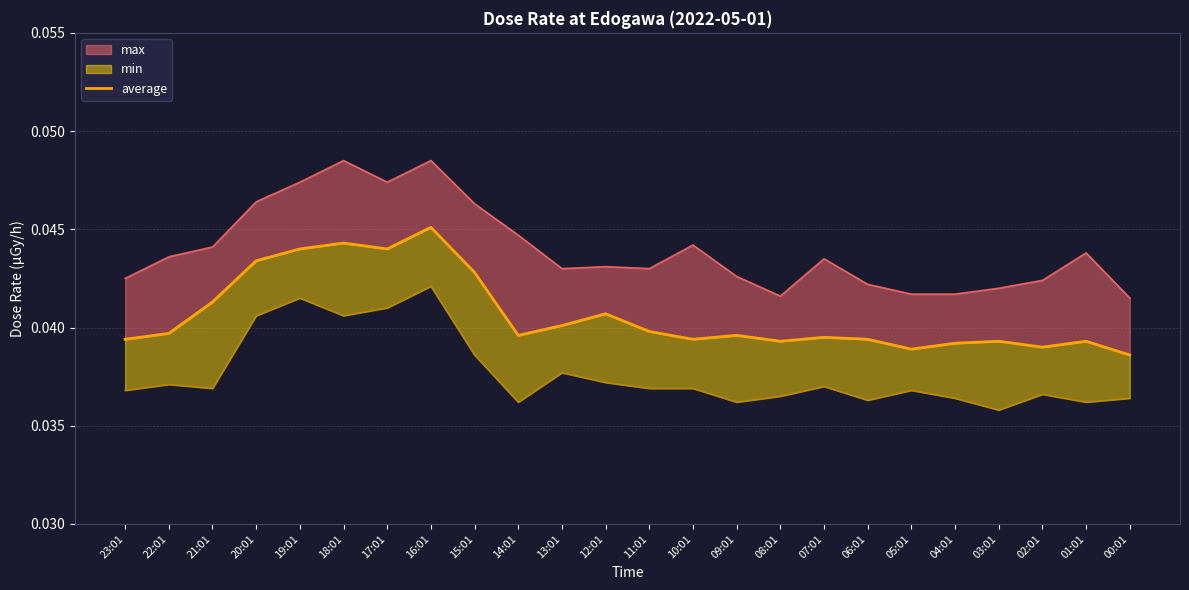

Rank the categories by value from highest to lowest.

16:01, 18:01, 19:01, 17:01, 20:01, 15:01, 21:01, 12:01, 13:01, 11:01, 22:01, 14:01, 09:01, 07:01, 23:01, 10:01, 06:01, 08:01, 03:01, 01:01, 04:01, 02:01, 05:01, 00:01